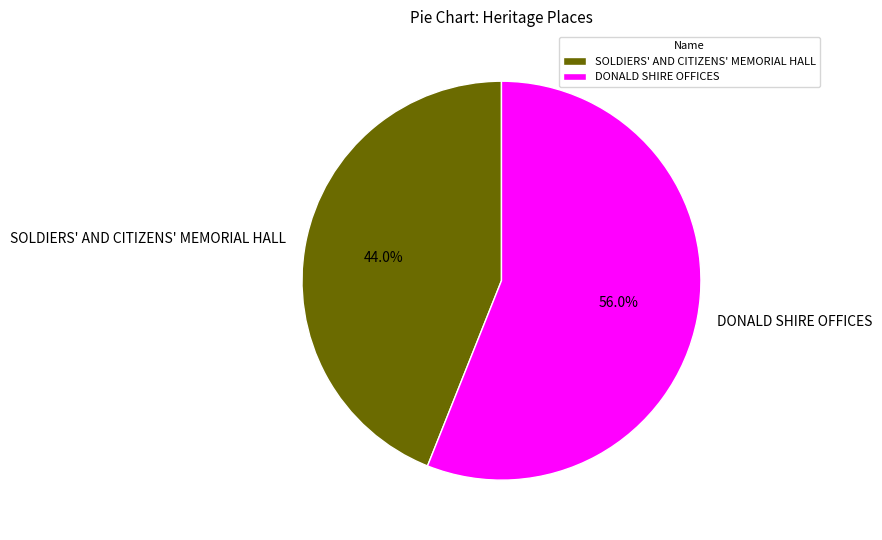

What percentage is the DONALD SHIRE OFFICES slice, to the nearest percent?

56%